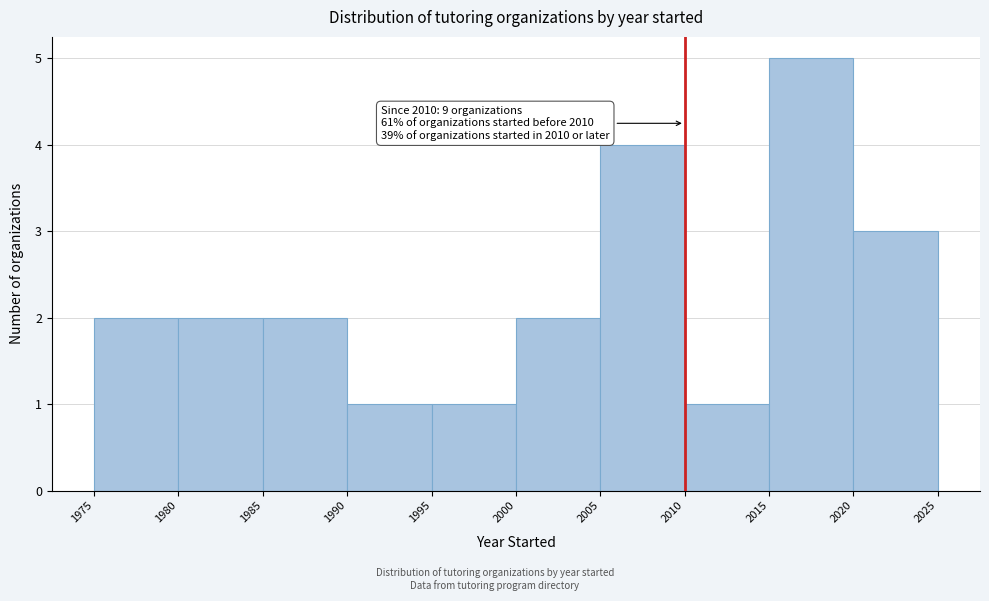

Over which range of the x-axis is the bar tallest?

2015 to 2020